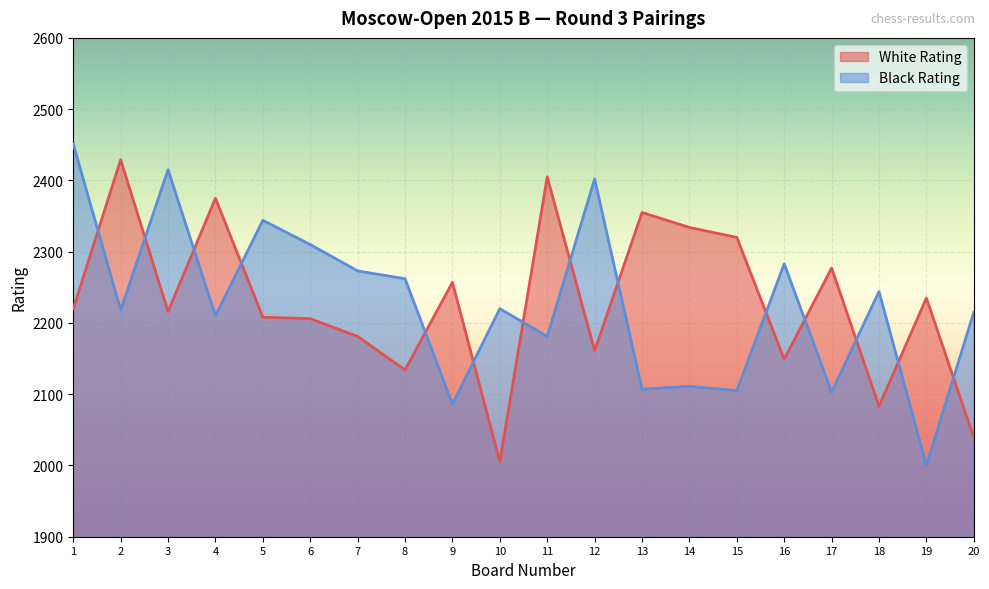

What is the value of the White Rating point at the 16th from the left?

2149